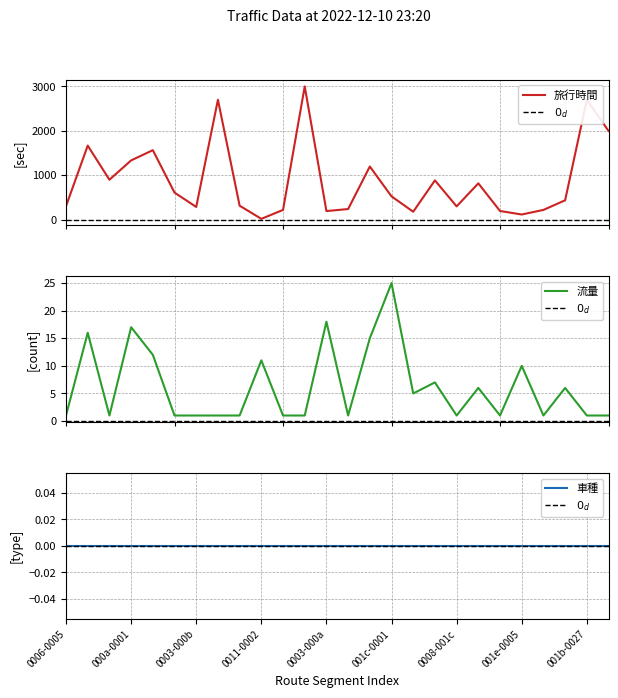

What is the maximum value for 旅行時間?

3000